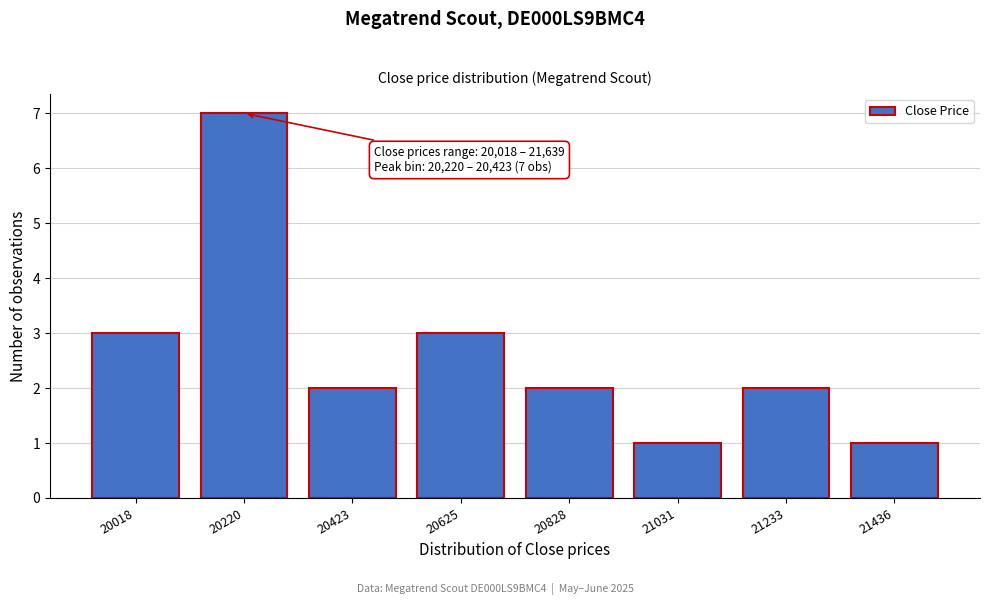

Reading right to left, extract all data points from this chart.

21436=1	21233=2	21031=1	20828=2	20625=3	20423=2	20220=7	20018=3